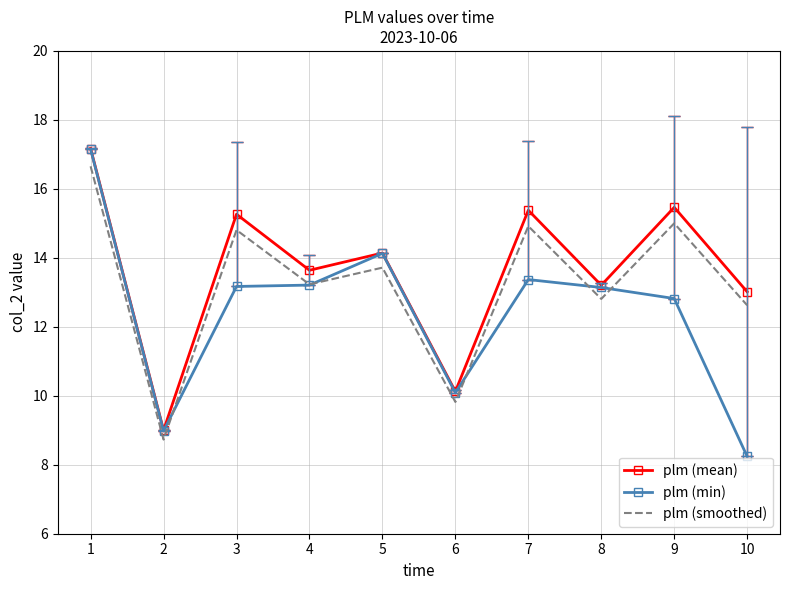

Is the value of plm (mean) at 9 greater than the value of plm (smoothed) at 9?

Yes